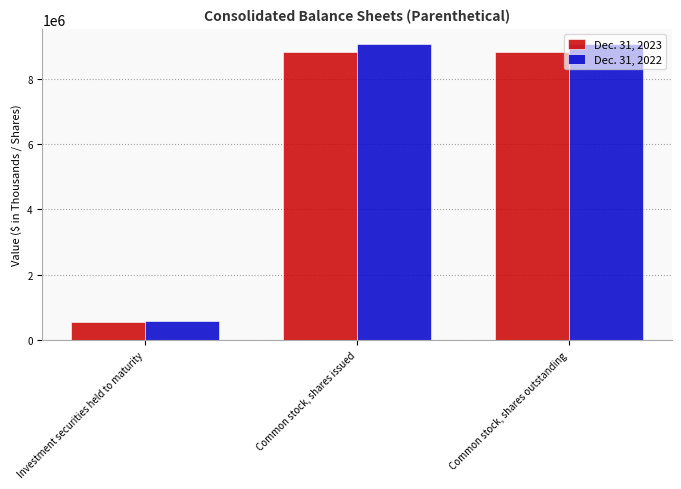

Reading left to right, what are all the values shown in this chart?

Dec. 31, 2023: Investment securities held to maturity=568128	Common stock, shares issued=8826613	Common stock, shares outstanding=8826613
Dec. 31, 2022: Investment securities held to maturity=591084	Common stock, shares issued=9071076	Common stock, shares outstanding=9071076